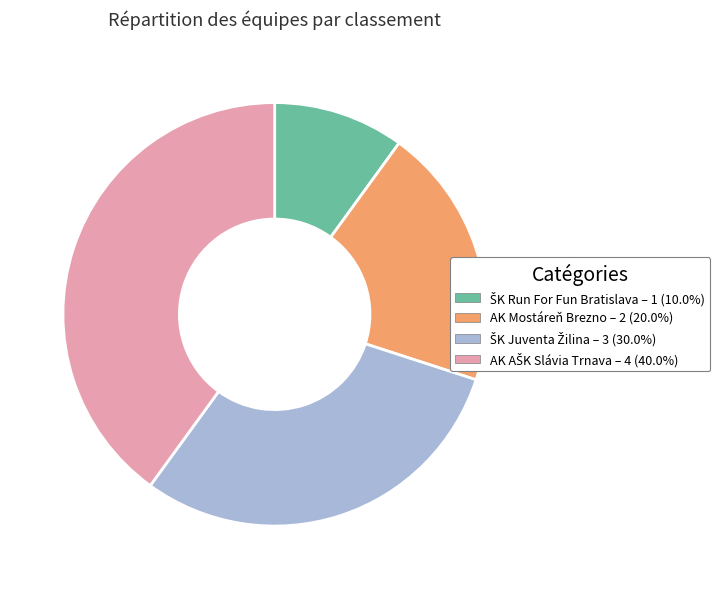

True or false: AK Mostáreň Brezno accounts for 20% of the total.

True